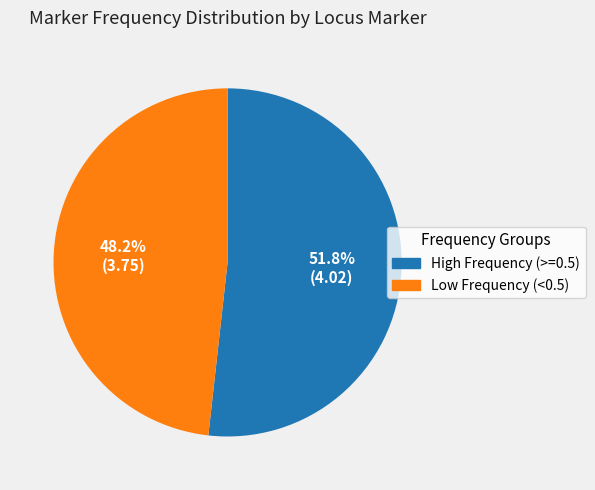

Which slice represents more than half of the pie?

High Frequency (>=0.5)